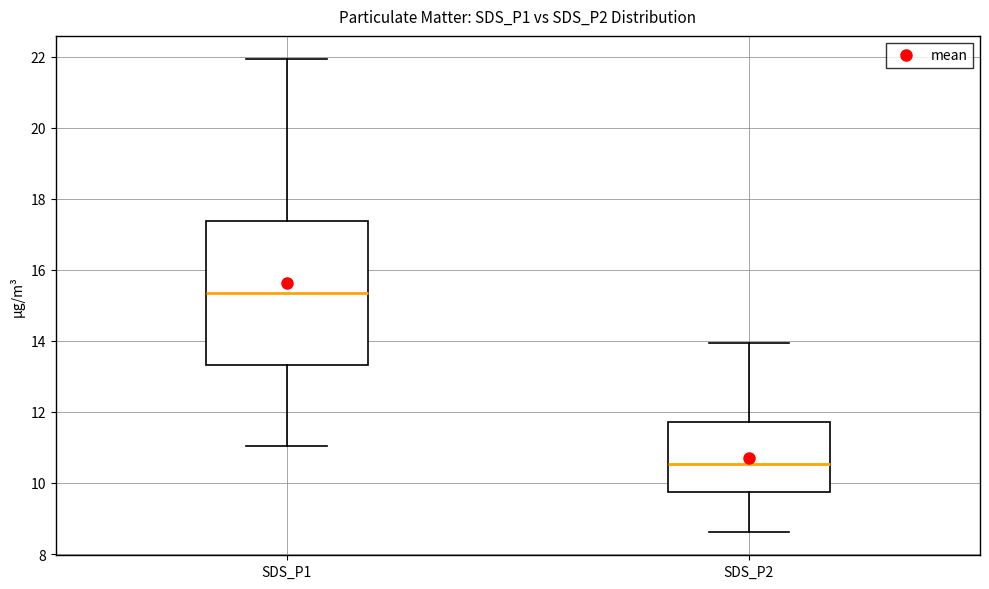

Where is the upper edge of the box for SDS_P1 on the y-axis? The values are not printed on the chart, so give them approximately, as read against the axis.

17.4